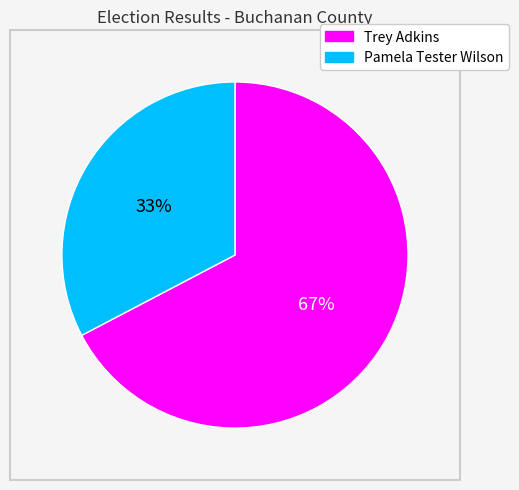

To the nearest percent, what is the average slice percentage?

50%